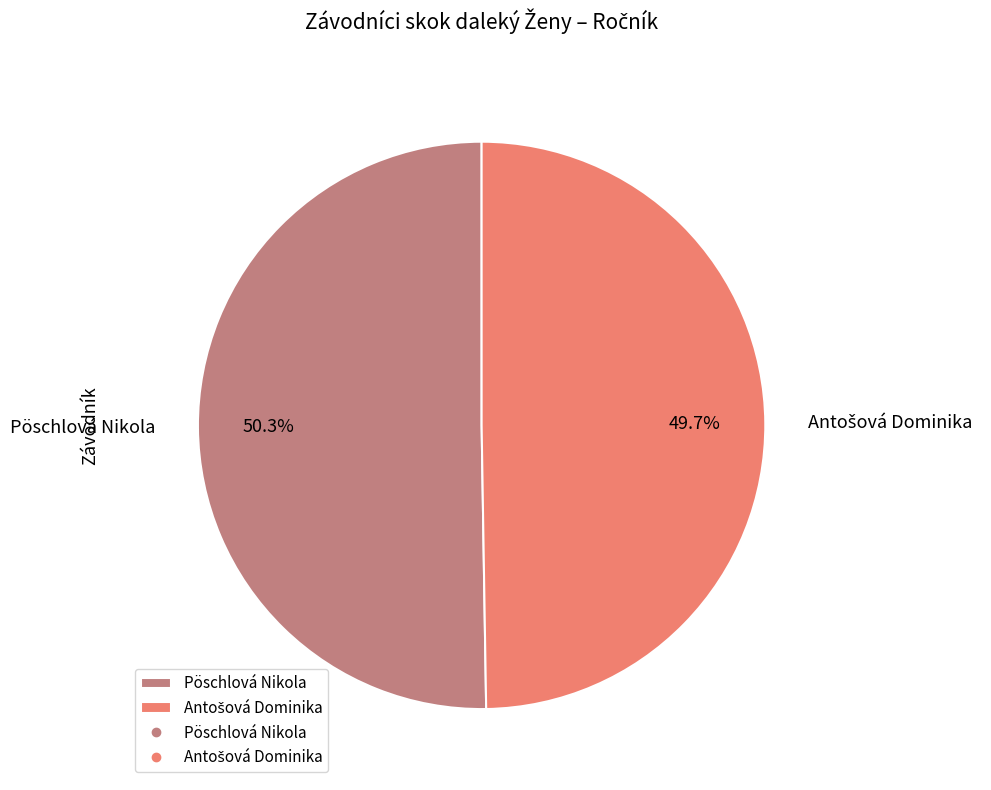

How much of the chart is everything except Pöschlová Nikola?

49.7%